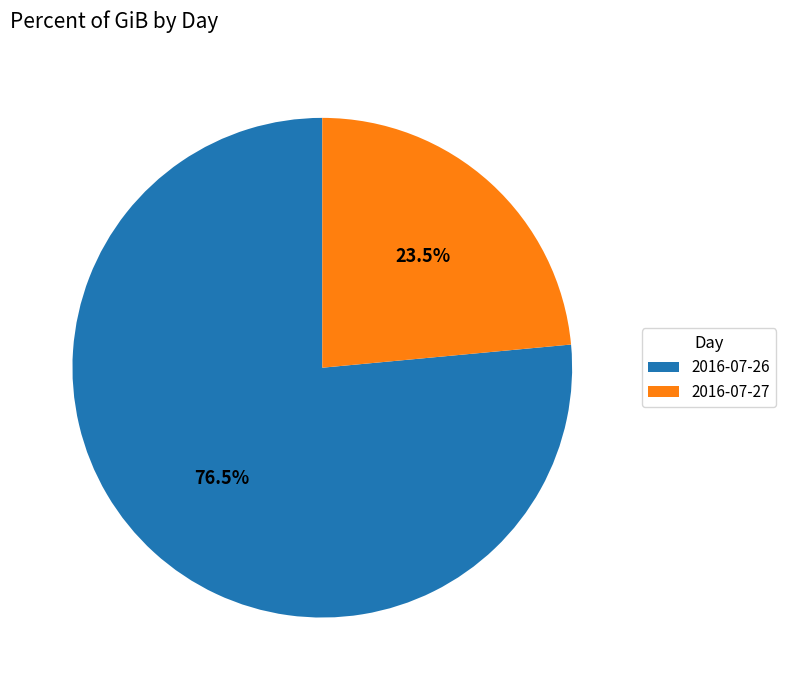

What is the total percentage of 2016-07-26 and 2016-07-27?

100.0%